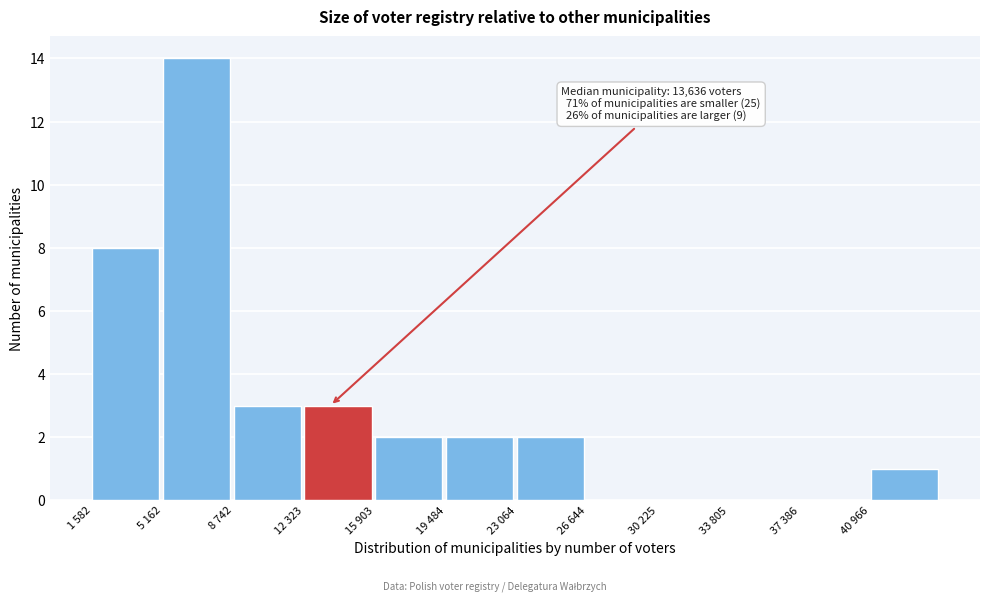

Reading left to right, transcribe all the data shown in this chart.

1 582=8	5 162=14	8 742=3	12 323=3	15 903=2	19 484=2	23 064=2	26 644=0	30 225=0	33 805=0	37 386=0	40 966=1